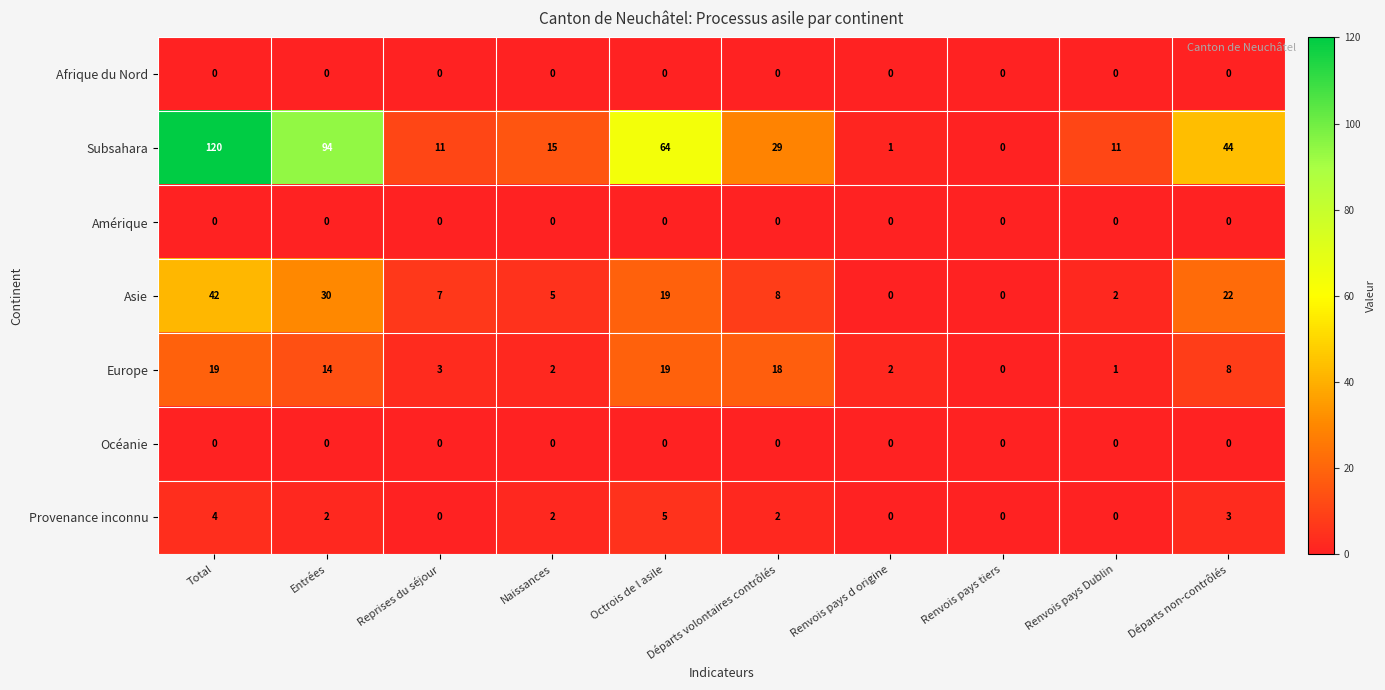

True or false: Subsahara has a value of 199 at Total.

False